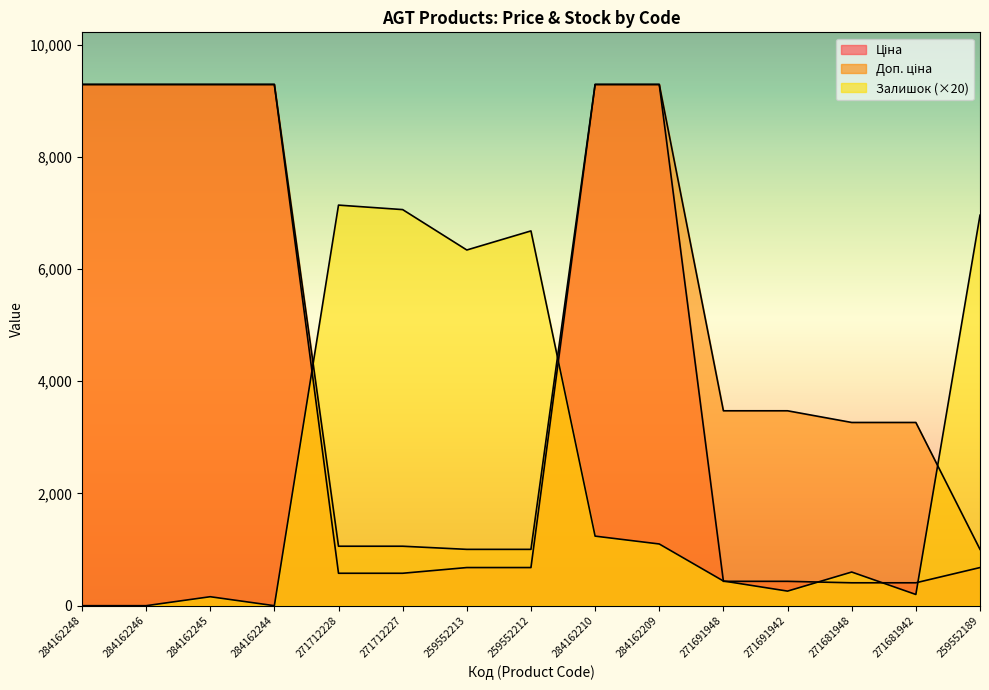

What is the difference between the maximum and minimum values in the Ціна series?

8882.2